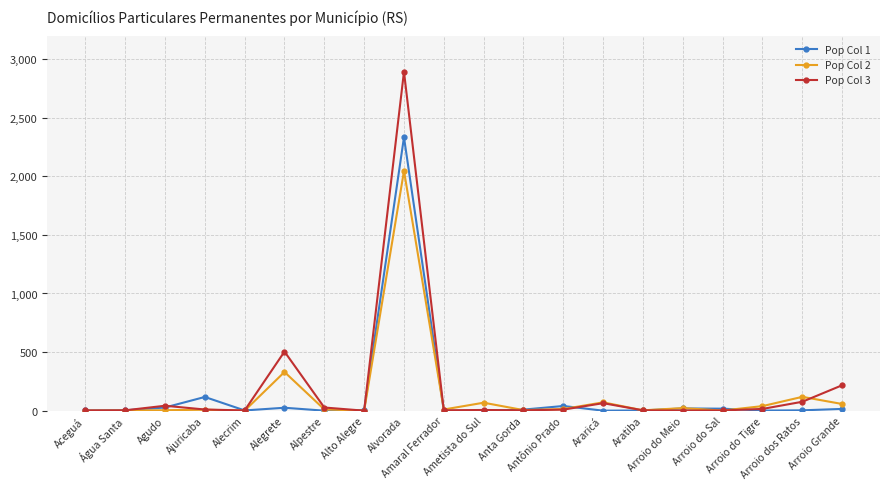

Which series has the widest spread of values?

Pop Col 3